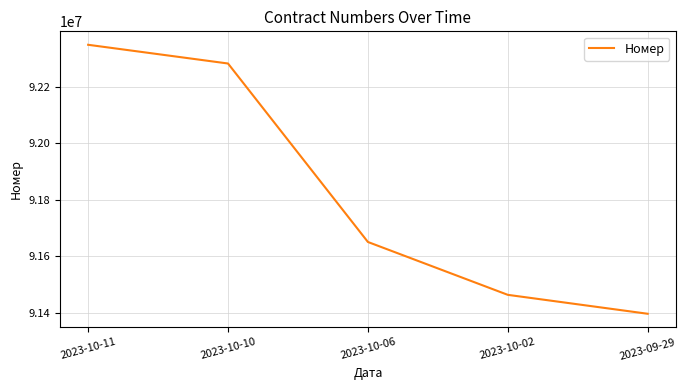

Reading left to right, transcribe all the data shown in this chart.

92348699	92282369	91650126	91462862	91395817